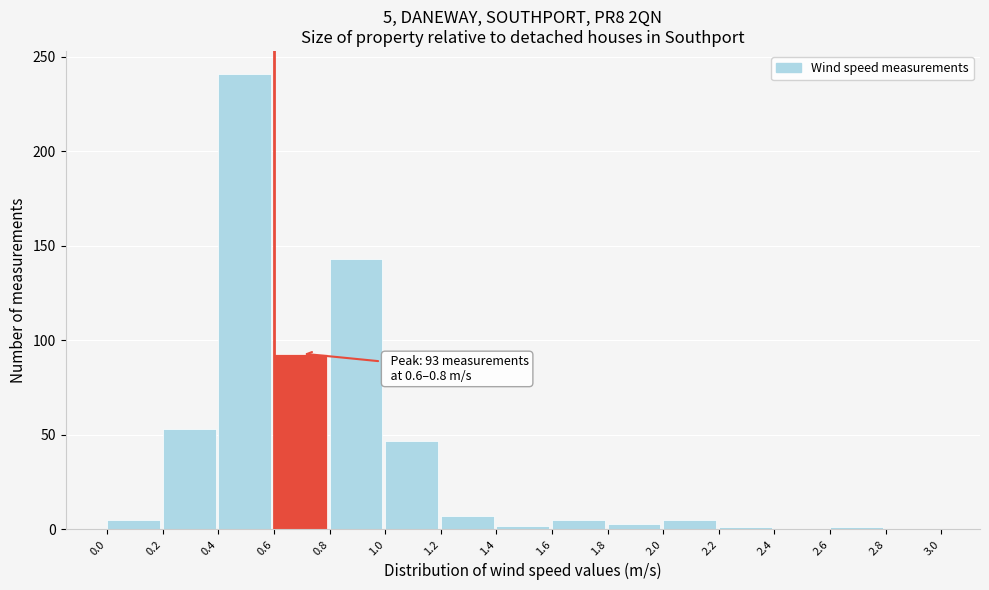

Which range on the x-axis has the tallest bar?

0.4 to 0.6